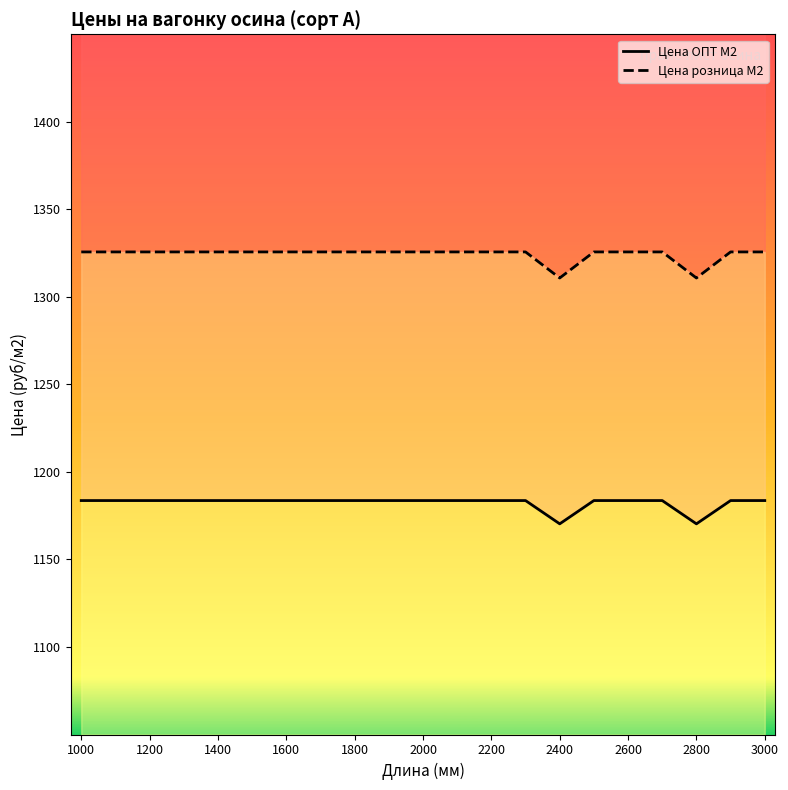

What is the difference between the highest and lowest values at 1200?

142.0